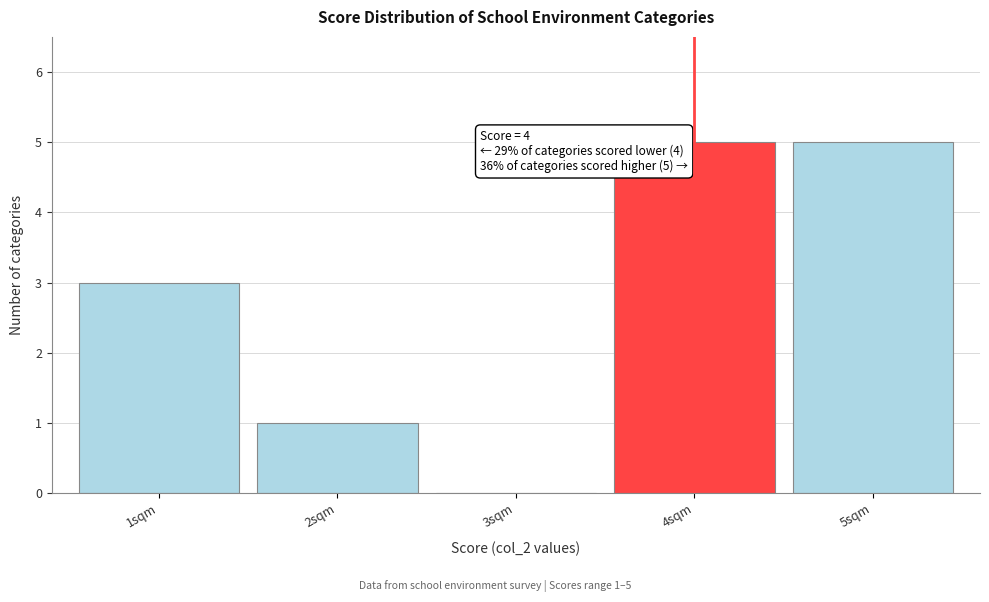

Reading left to right, list all the values displayed in this chart.

1sqm=3	2sqm=1	3sqm=0	4sqm=5	5sqm=5